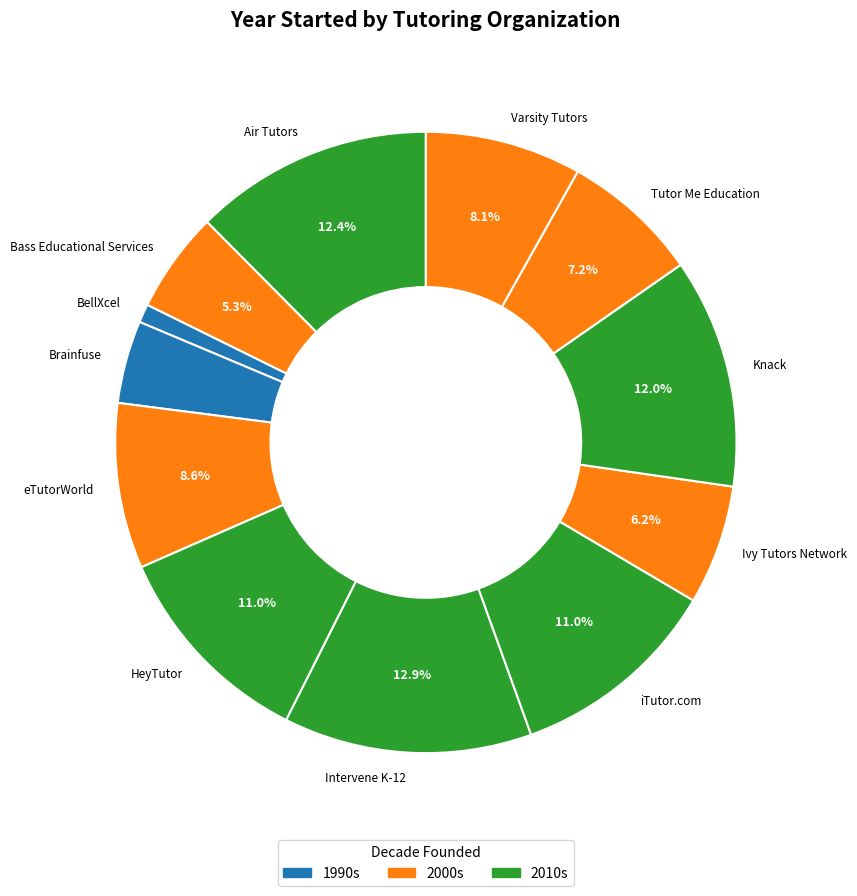

Between Intervene K-12 and Tutor Me Education, which is larger?

Intervene K-12